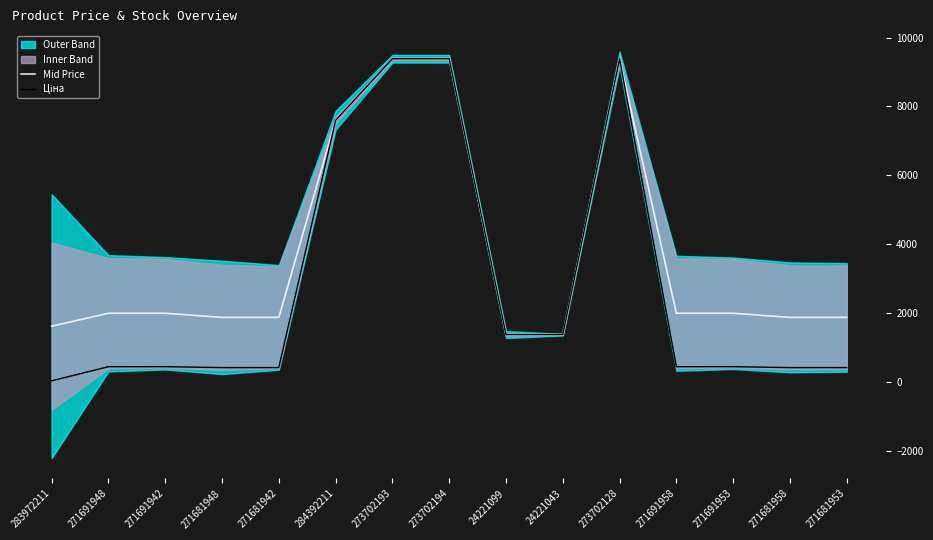

What is the difference between the highest and lowest values at 271681942?

1458.0